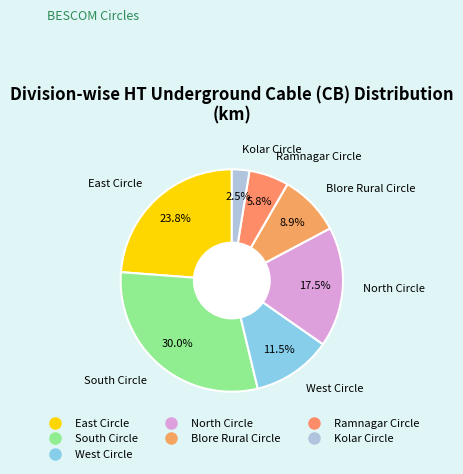

Is it true that Ramnagar Circle is 6% of the pie?

True